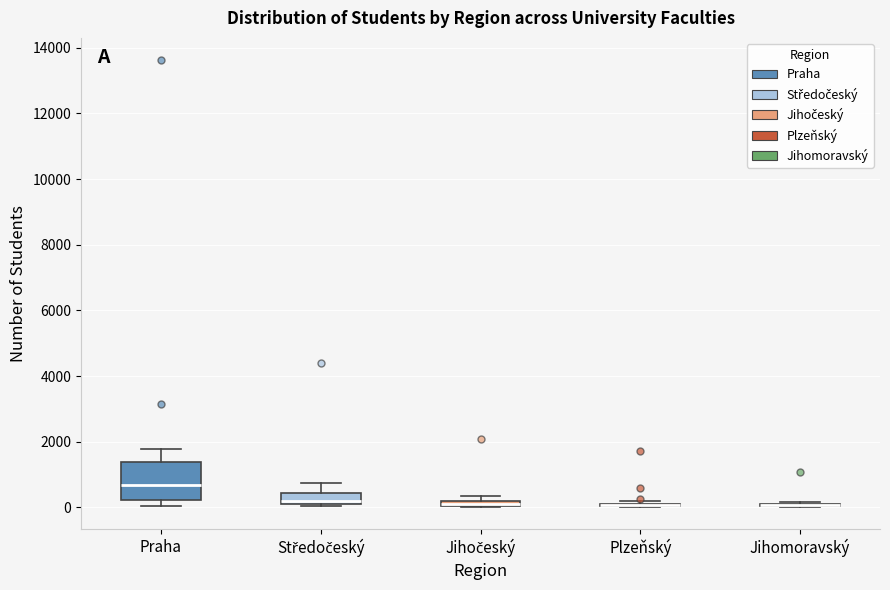

Where does the median line of the box for Praha sit on the y-axis? The values are not printed on the chart, so give them approximately, as read against the axis.

600